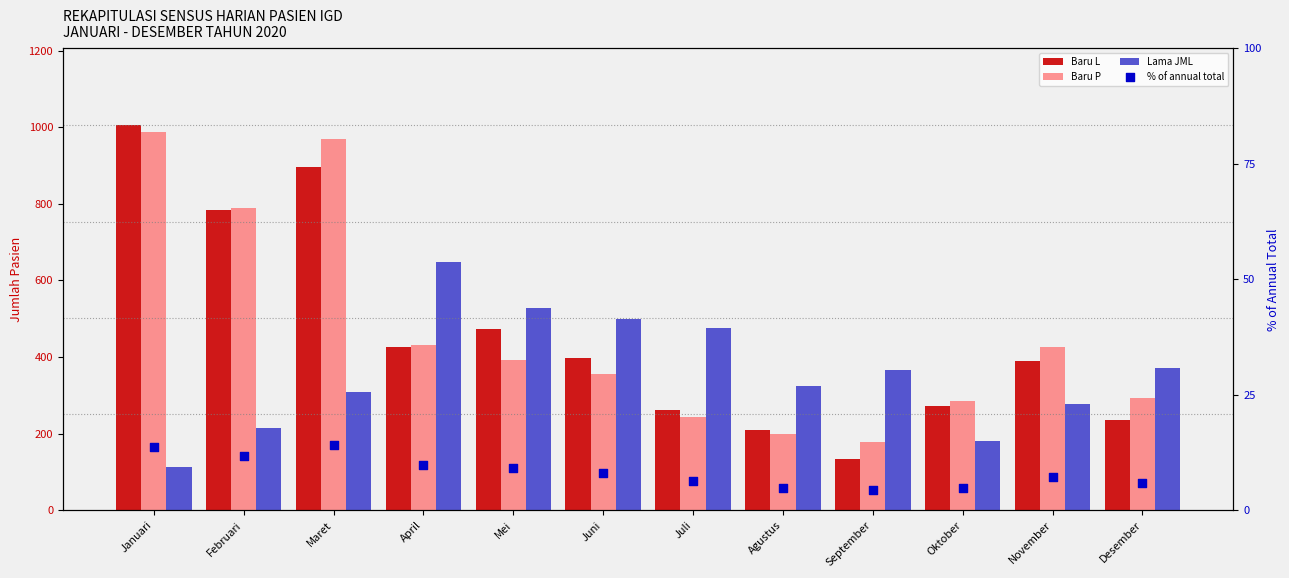

Which series contains the lowest Y value?

% of annual total